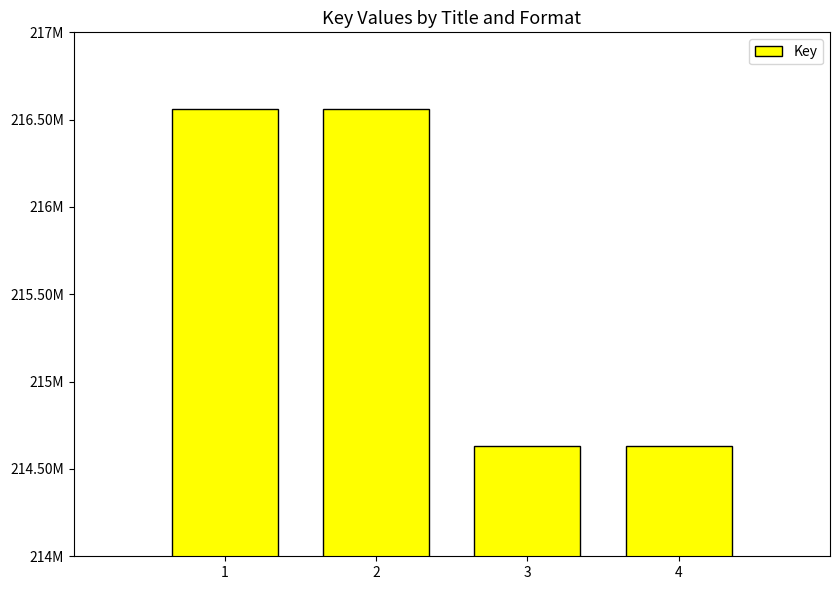

Approximately how many times larger is the value at 3 compared to 2?

1.0